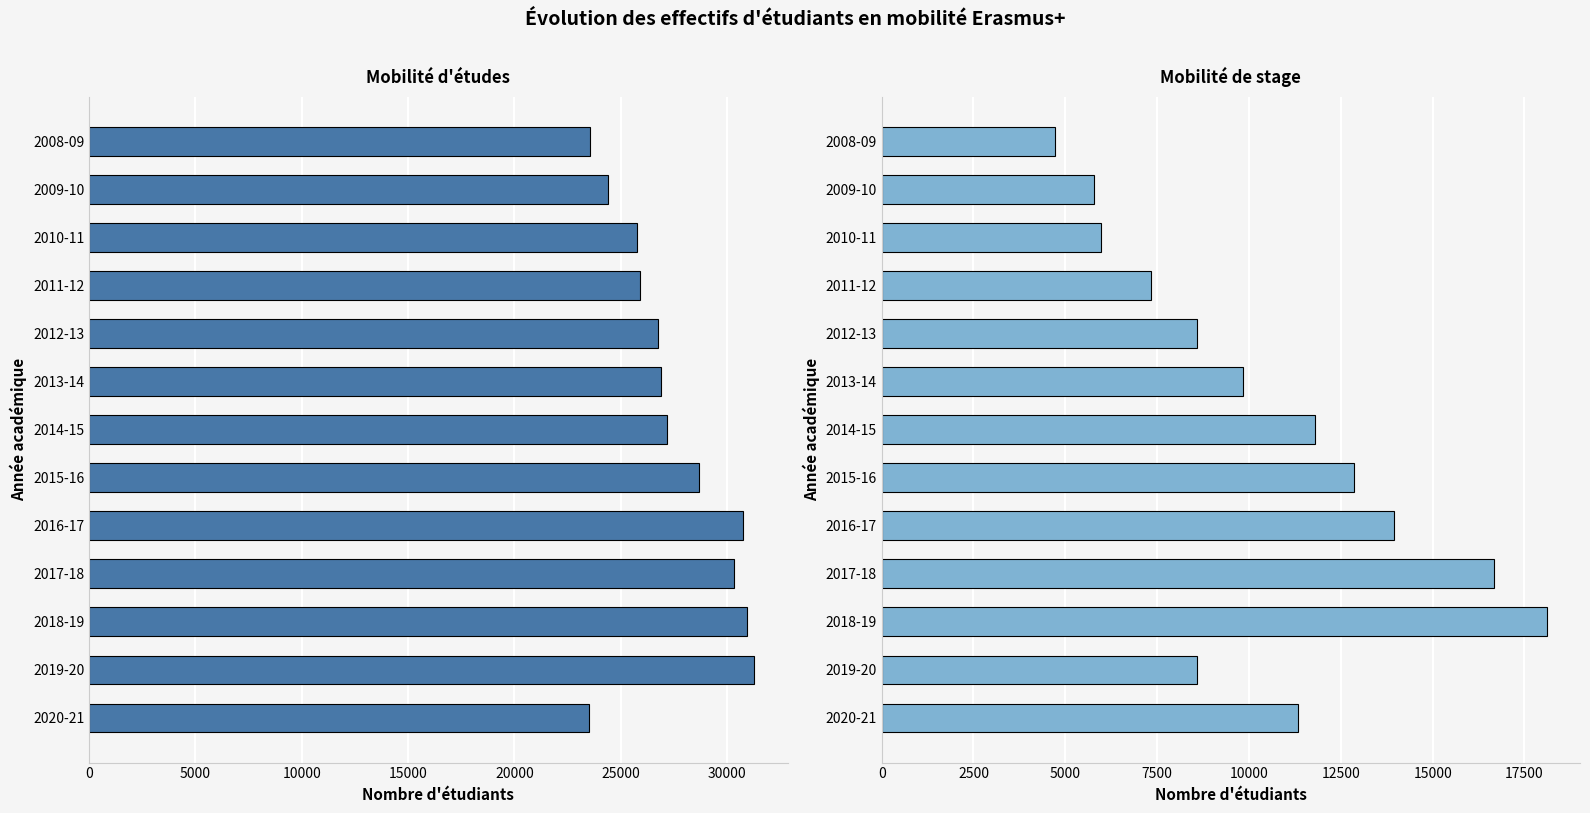

How many distinct data groups are displayed?

2